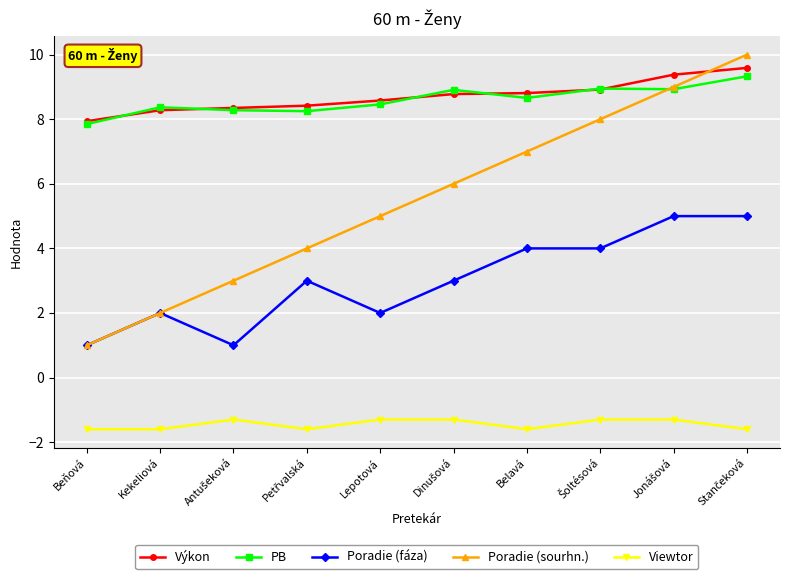

What are all the series names shown in the legend?

Výkon, PB, Poradie (fáza), Poradie (sourhn.), Viewtor